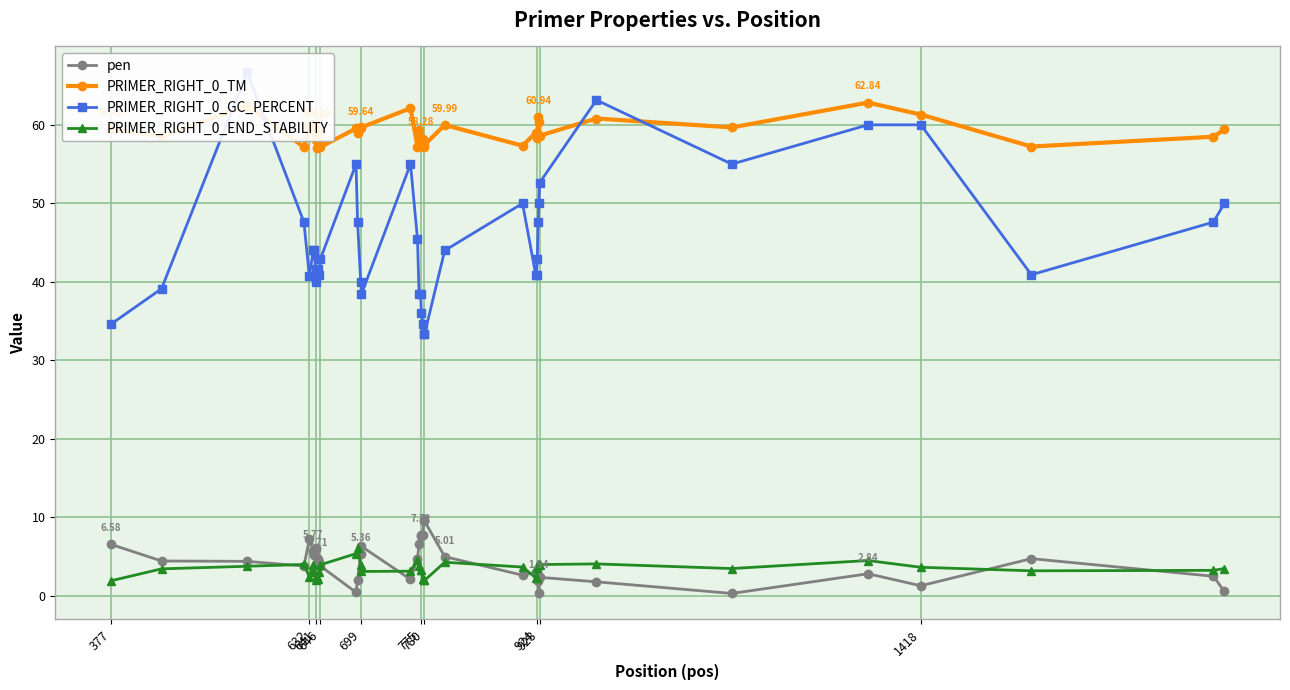

True or false: PRIMER_RIGHT_0_TM and PRIMER_RIGHT_0_END_STABILITY intersect in this chart.

False